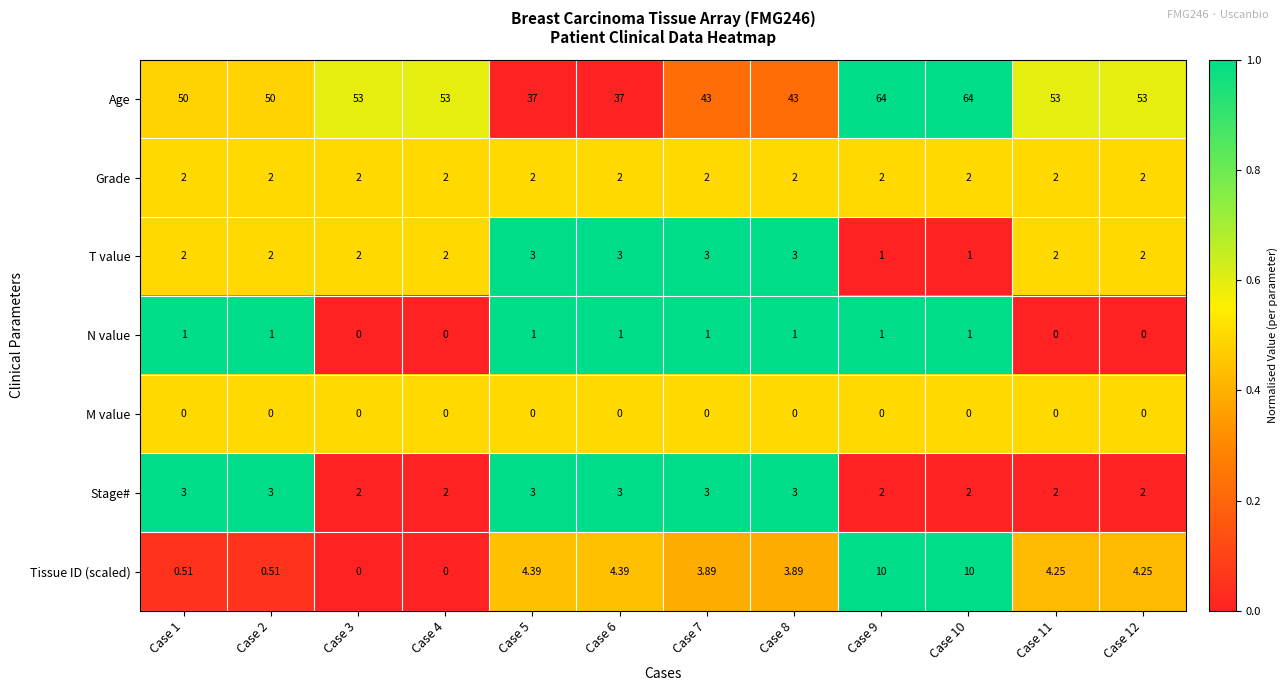

Which series changed the most between Case 2 and Case 7?

Age